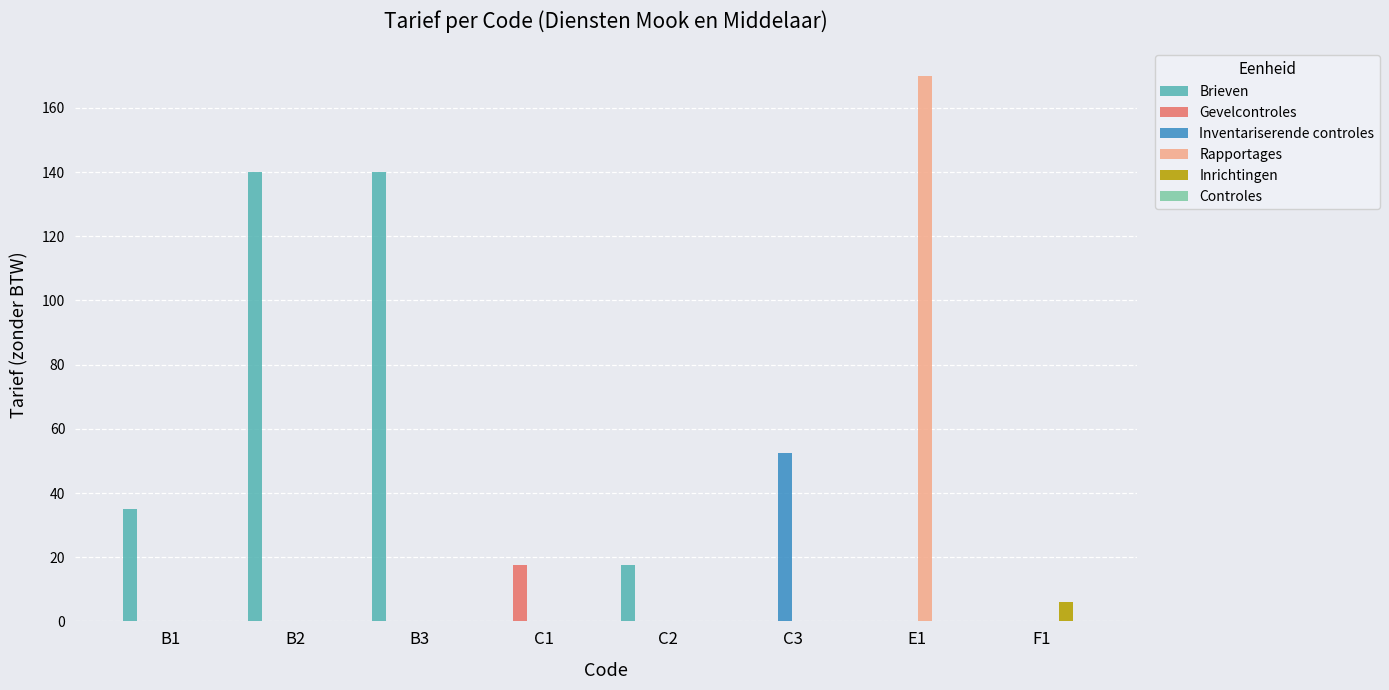

The value of Rapportages at C3 is -100.1. True or false?

False